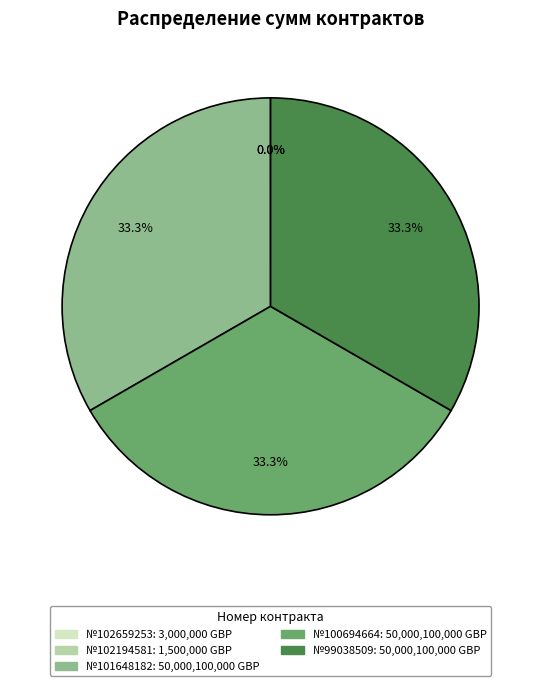

Does any single category account for the majority?

No